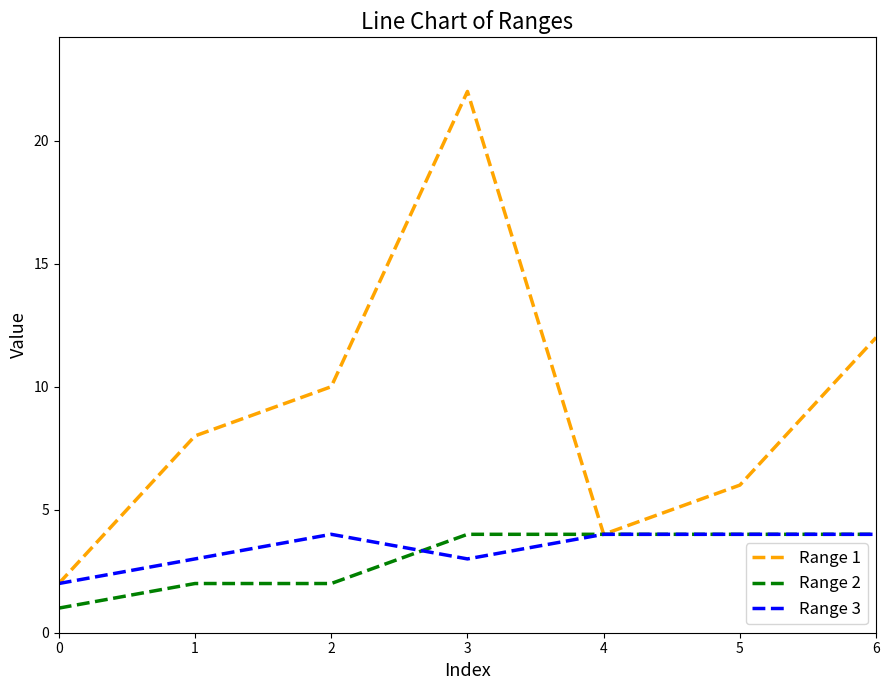

How many series are shown in this chart?

3